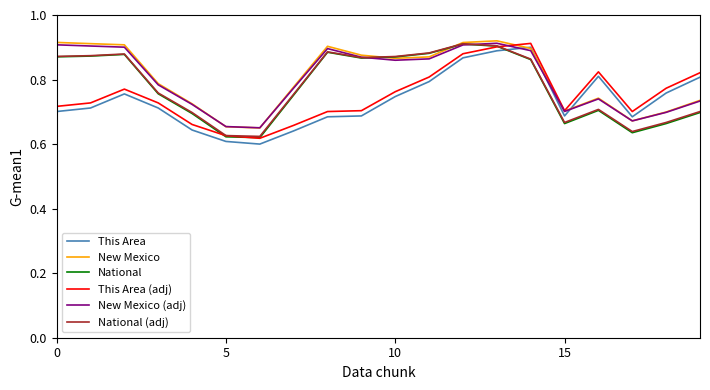

True or false: National (adj) and This Area cross at least once.

True